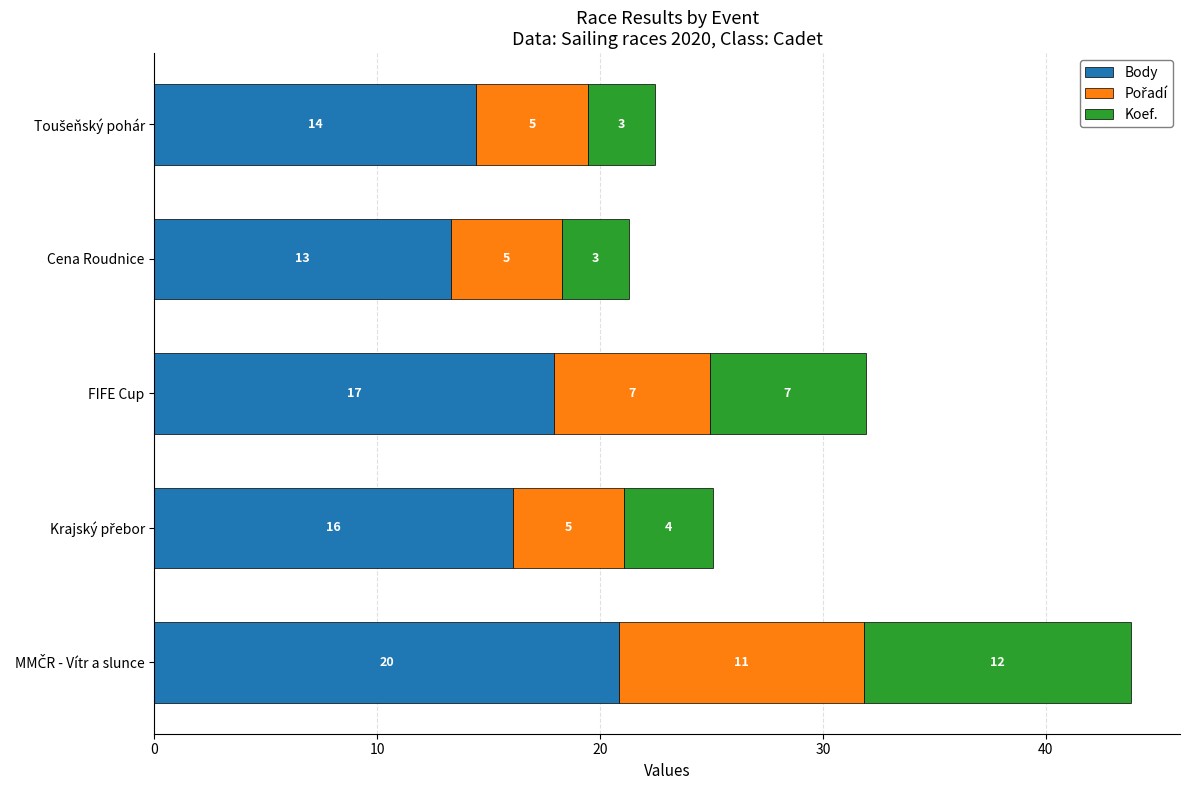

Which category has the lowest value in the Body series?

Cena Roudnice